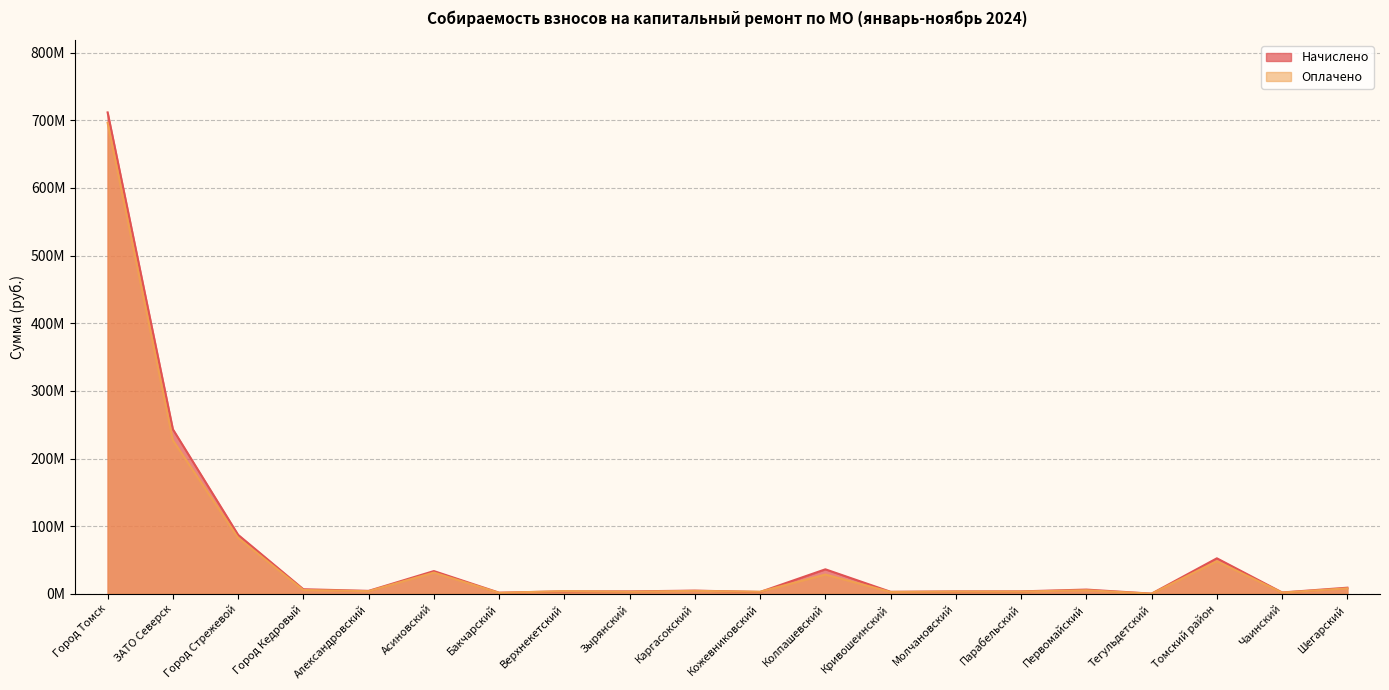

Is the value of Начислено at Парабельский greater than the value of Оплачено at Город Томск?

No